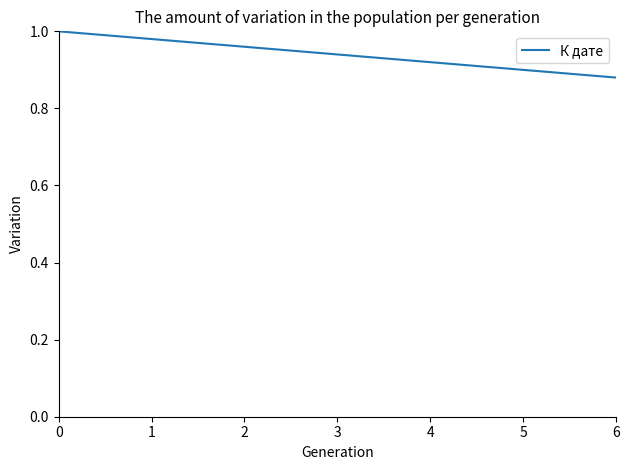

The chart shows a value of 1.5 at 4. True or false?

False